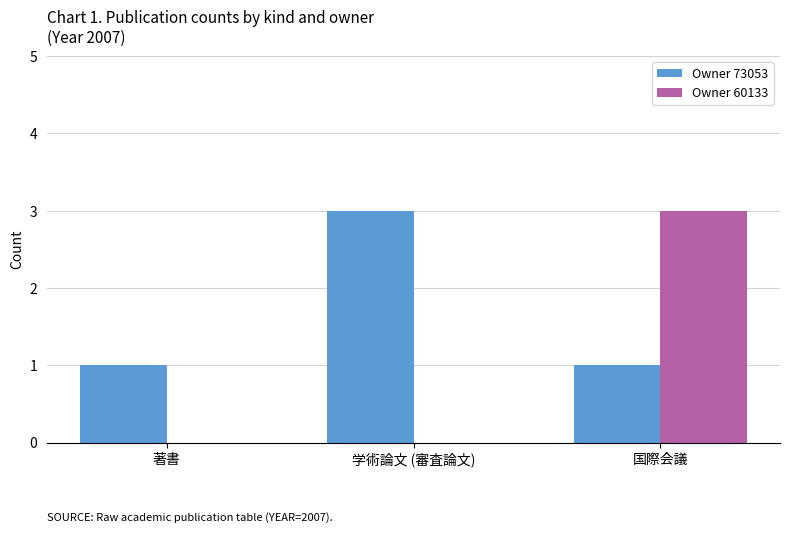

What is the greatest value displayed?

3